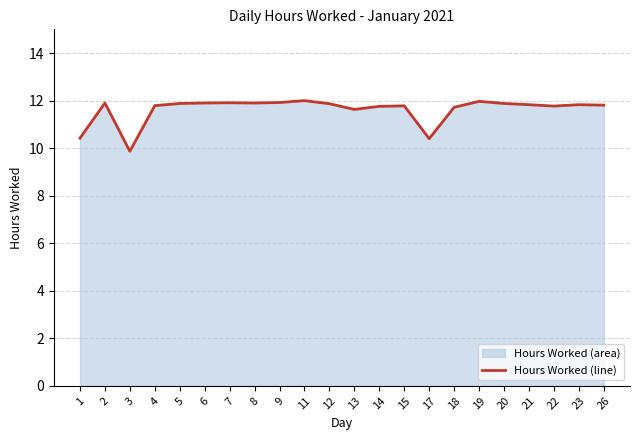

Rank the categories by value from highest to lowest.

11, 19, 9, 7, 2, 6, 8, 5, 20, 12, 21, 23, 26, 4, 15, 22, 14, 18, 13, 1, 17, 3